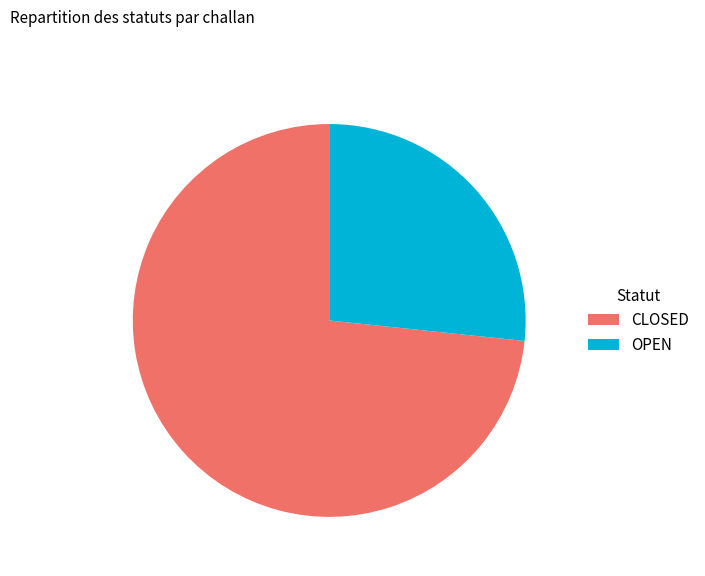

Do OPEN and CLOSED together represent more than half of the pie?

Yes